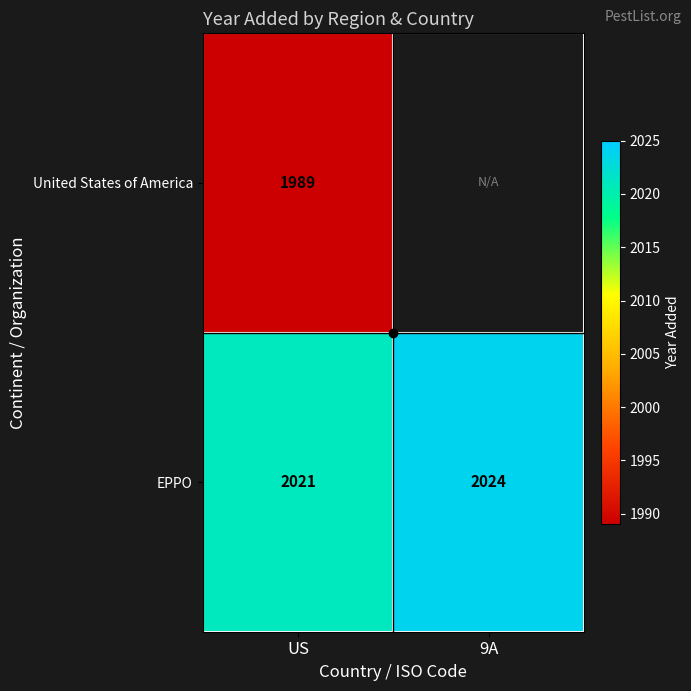

The value of EPPO at US is 2021.0. True or false?

True